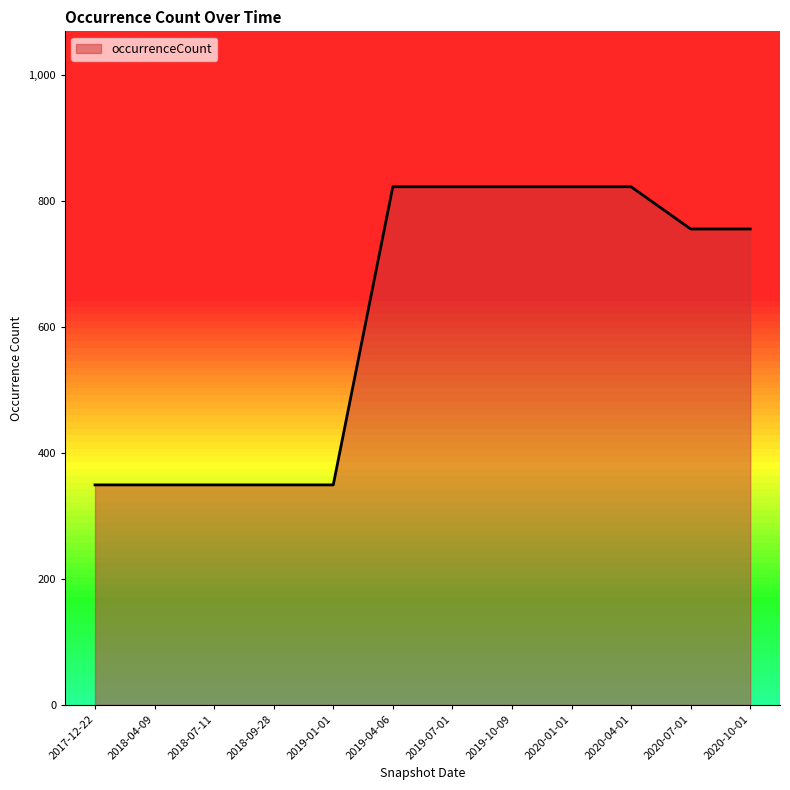

Is it true that the value at 2019-01-01 is 349?

True